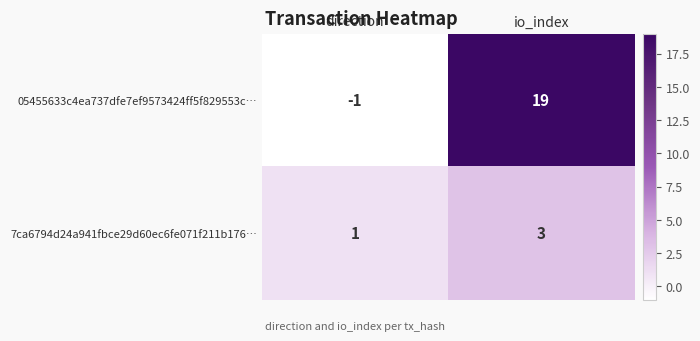

What is the average value of the 05455633c4ea737dfe7ef9573424ff5f829553c… series?

9